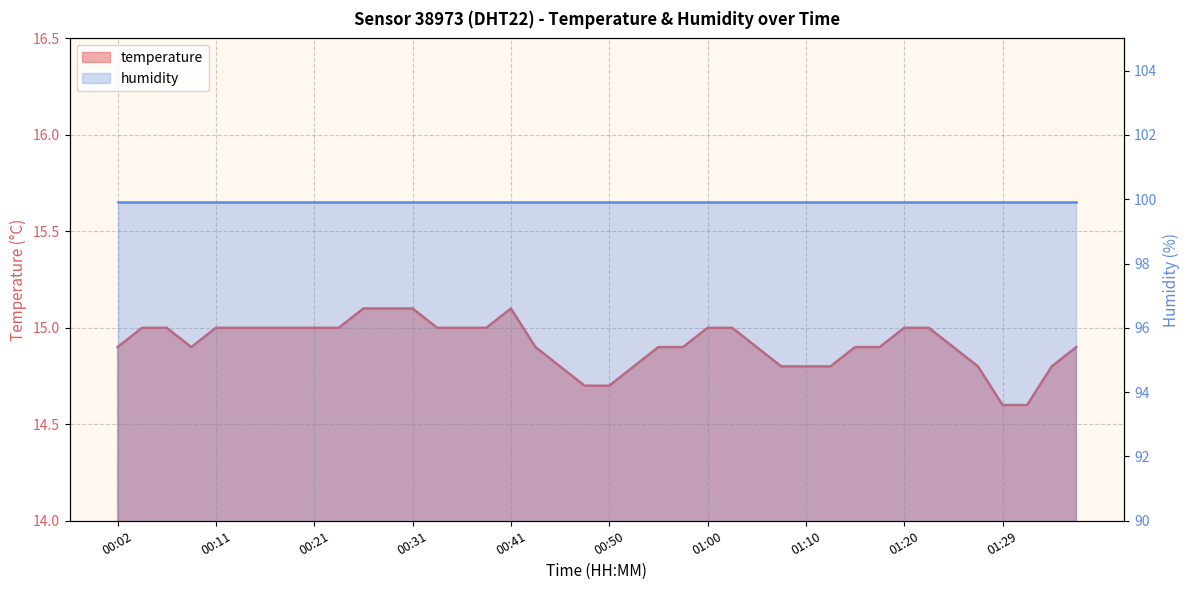

What is the minimum value shown in the chart?

14.6